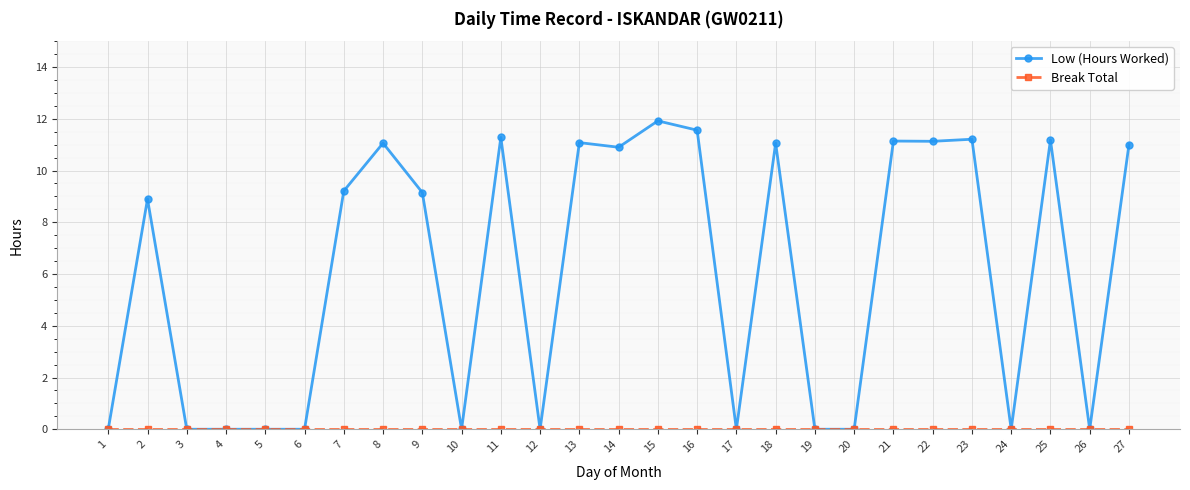

True or false: Low (Hours Worked) has a value of 11.1 at 21.

True